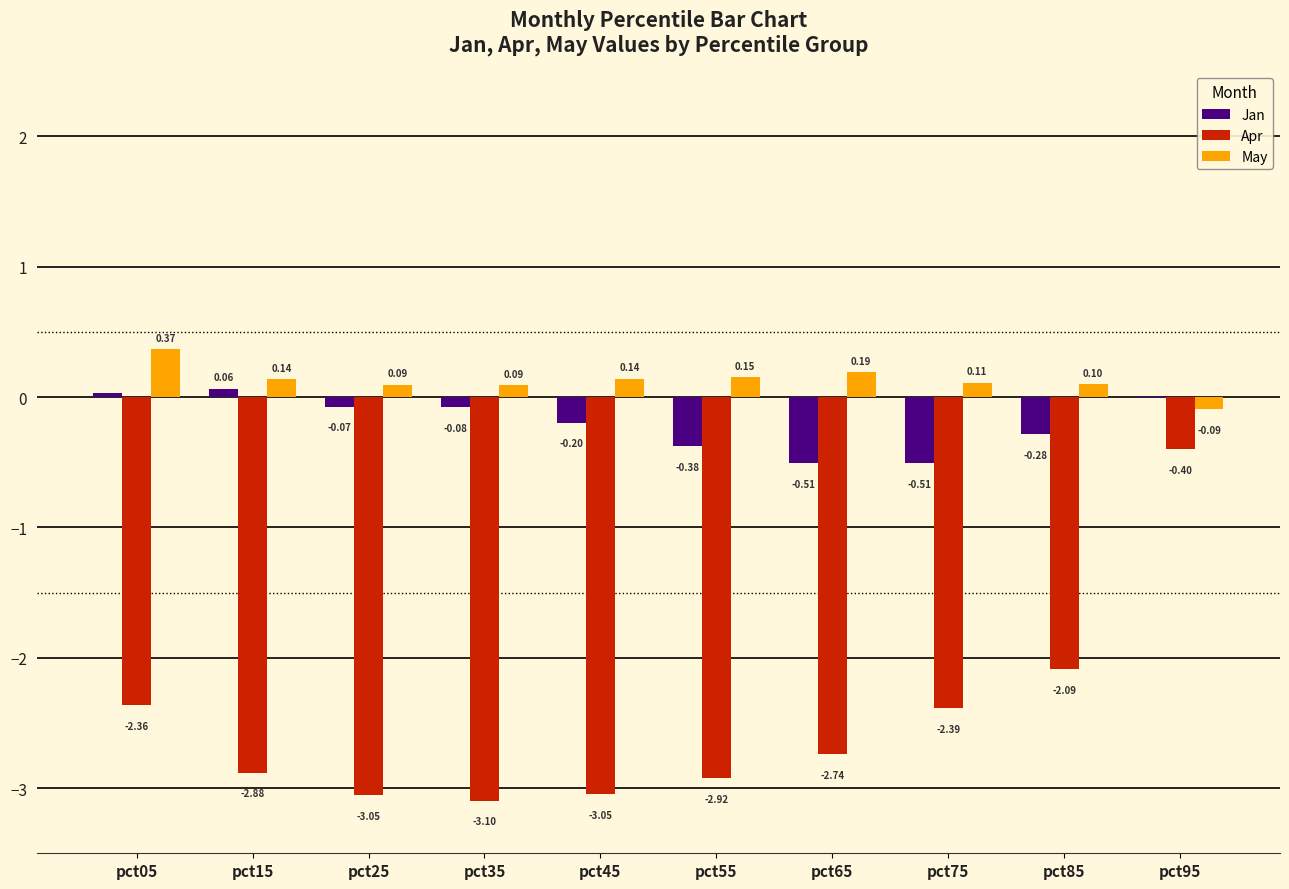

How many values in Jan are above zero?

3